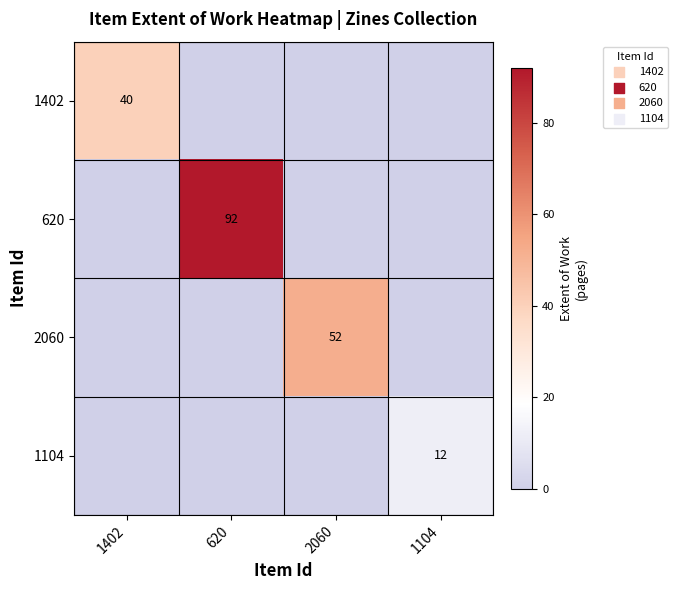

Is the value of 1402 at 1402 greater than the value of 1104 at 1104?

Yes